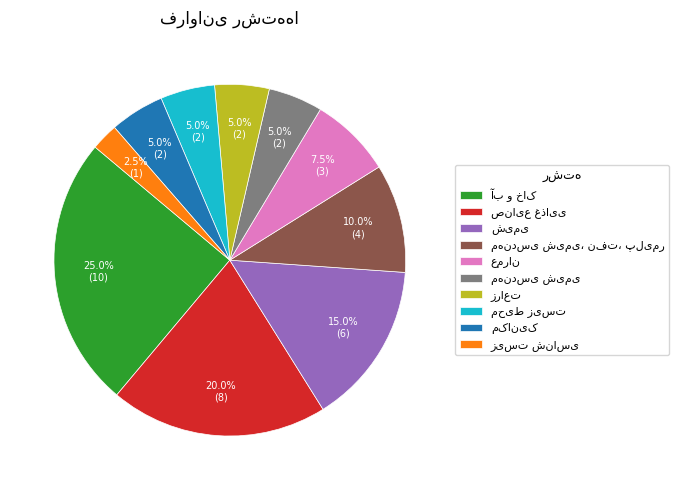

Is there a majority slice in this chart?

No